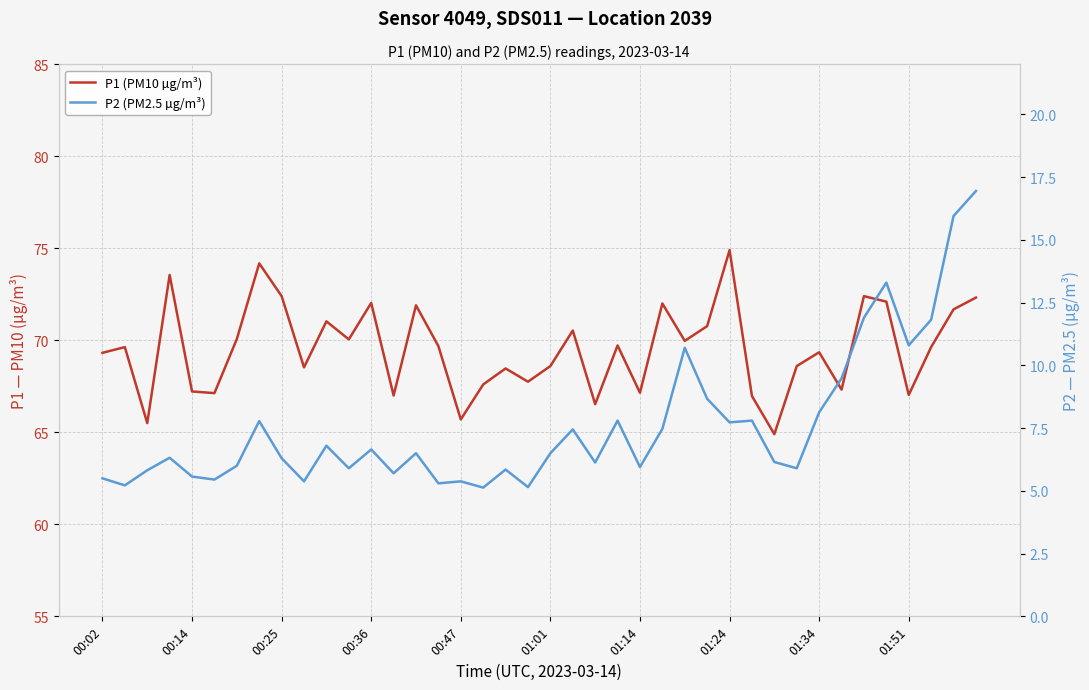

What is the total value across all series at 23?

77.5